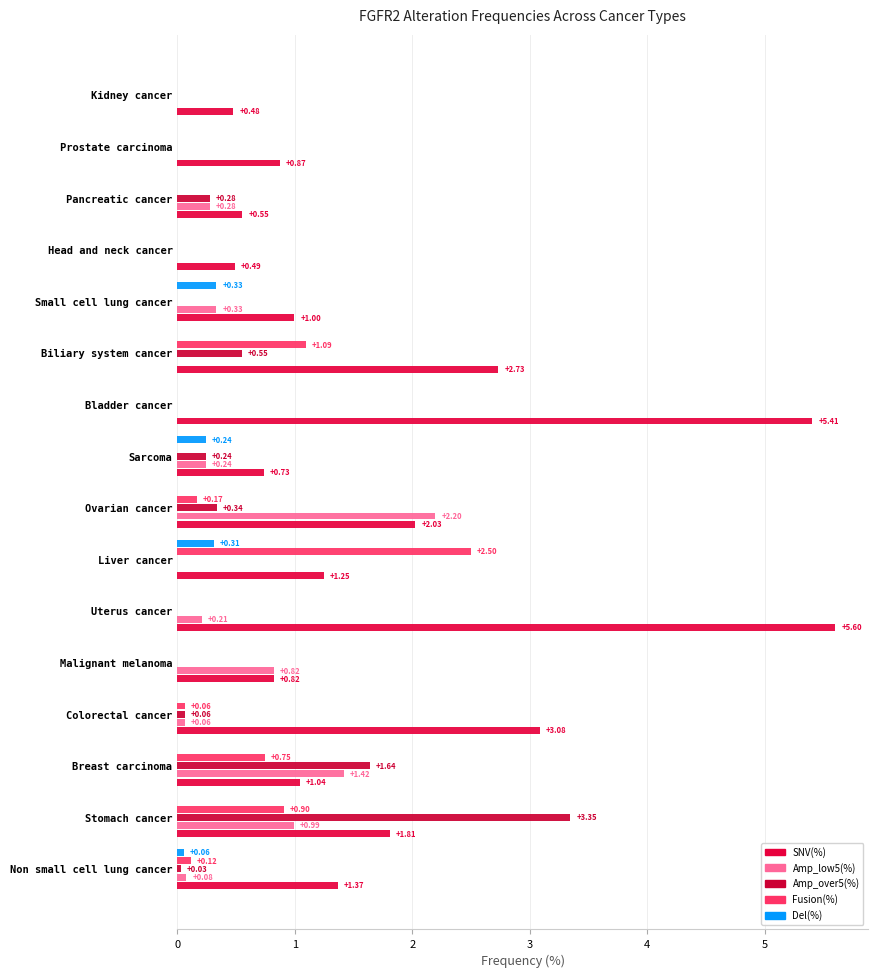

What are all the series names shown in the legend?

SNV(%), Amp_low5(%), Amp_over5(%), Fusion(%), Del(%)